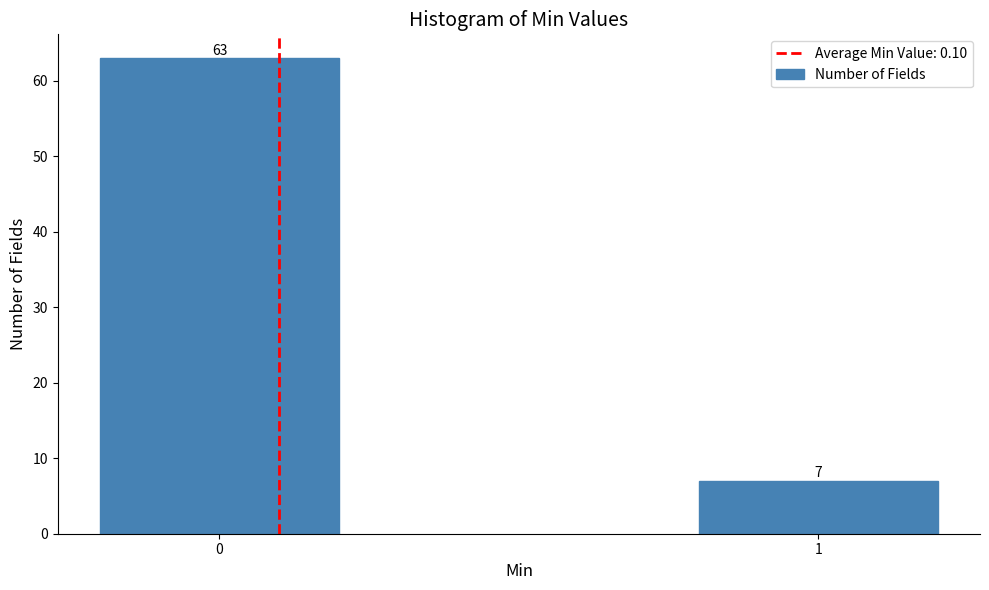

Reading left to right, extract all data points from this chart.

0=63	1=7